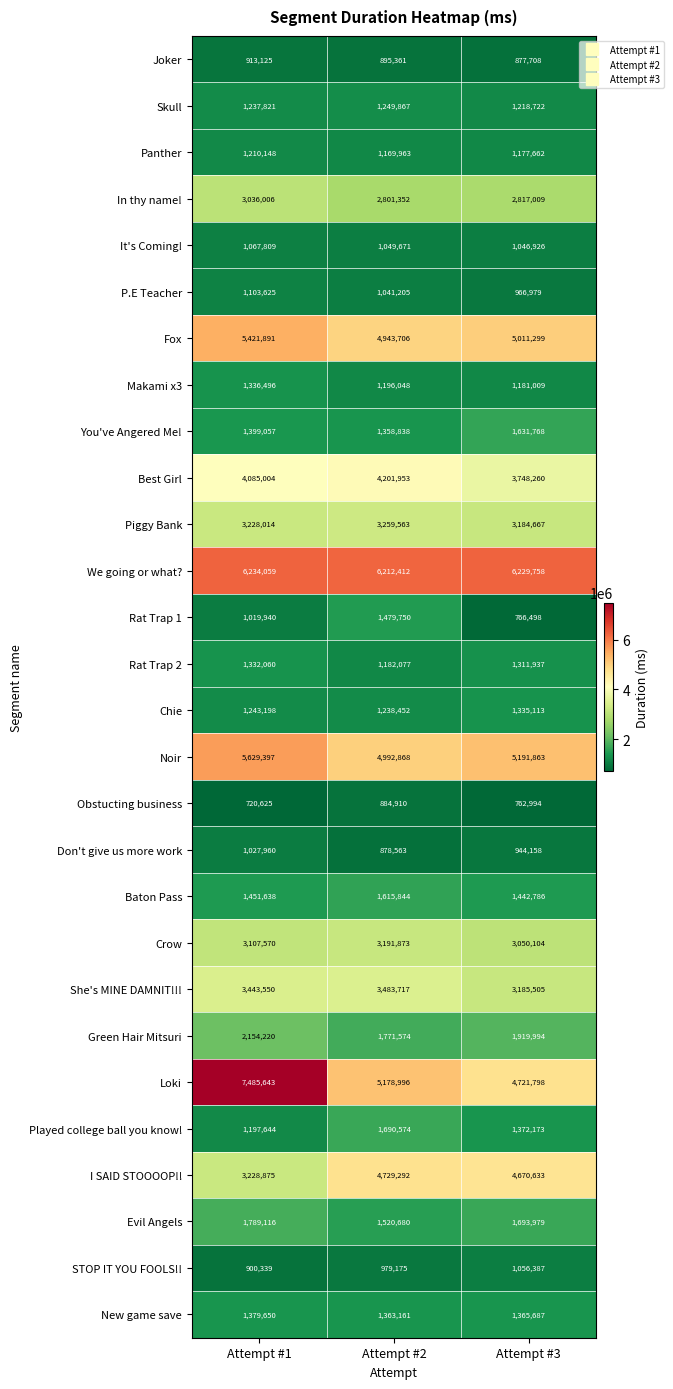

What is the total value across all series at Attempt #1?

67384480